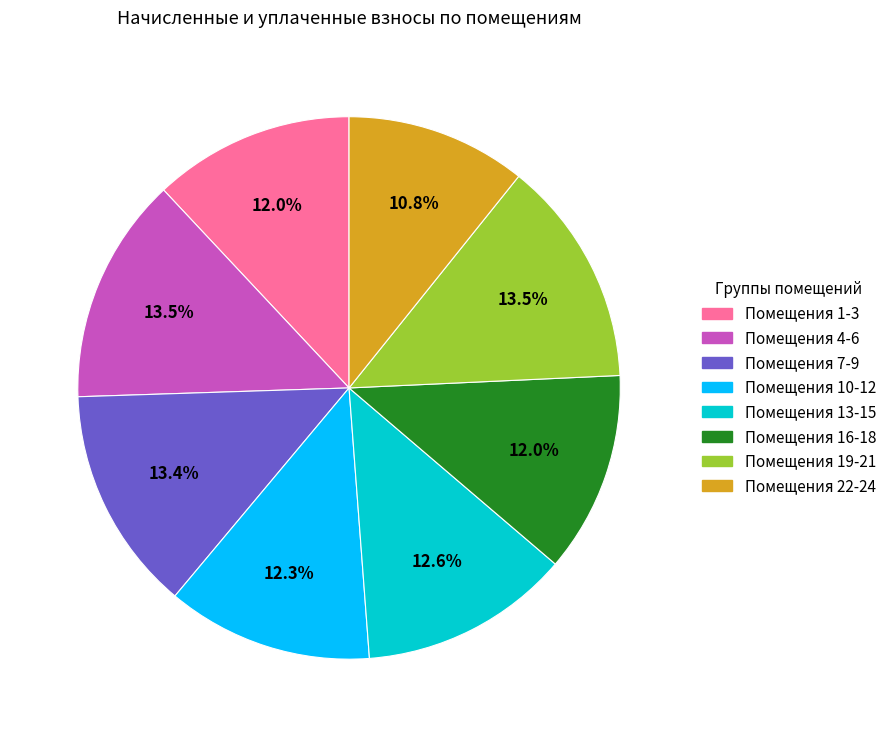

Does any single category account for the majority?

No